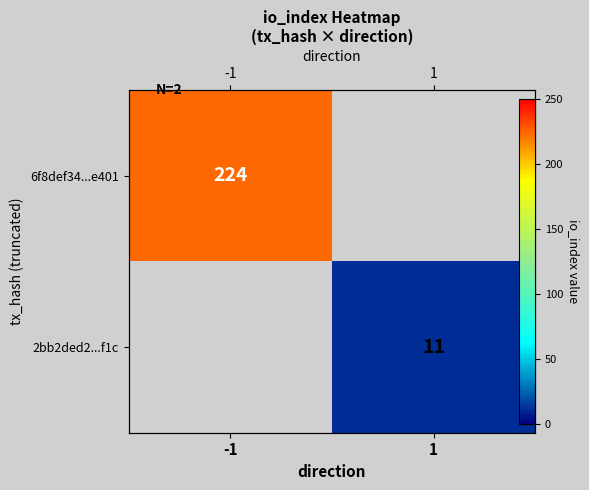

What is the approximate value of 2bb2ded2...f1c at 1?

11.0